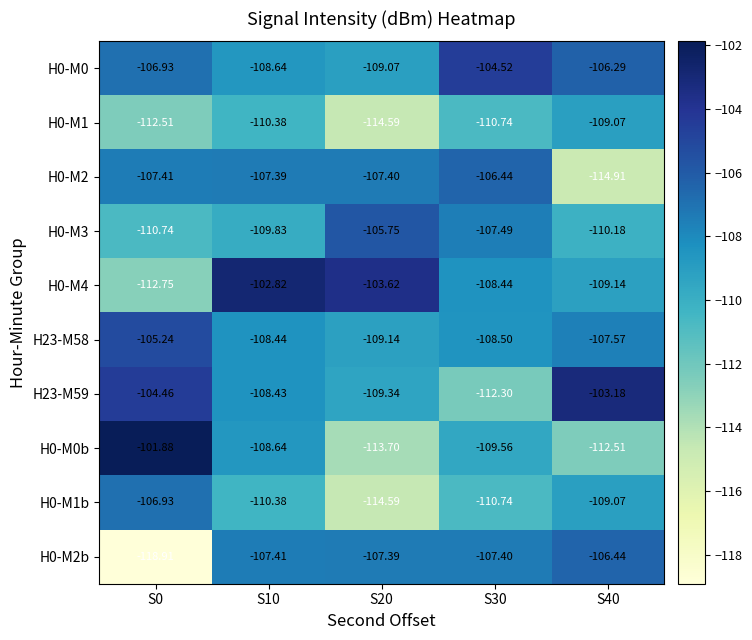

Which series has the widest spread of values?

H0-M2b